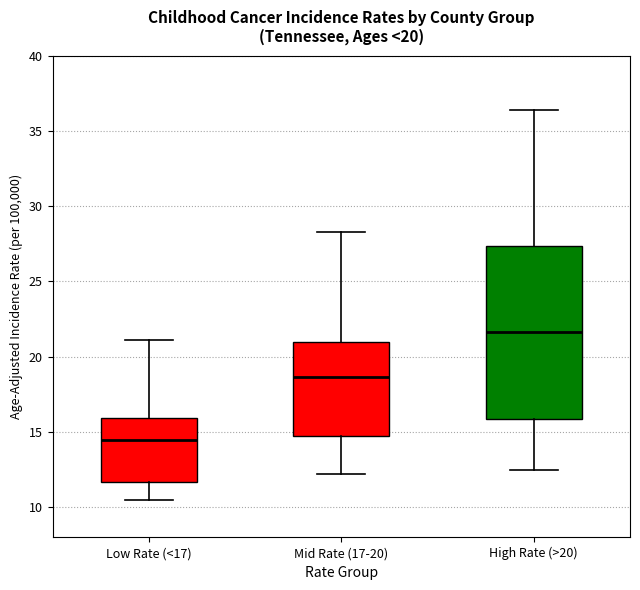

Which box is the tallest, from its lower edge to its upper edge?

High Rate (>20)